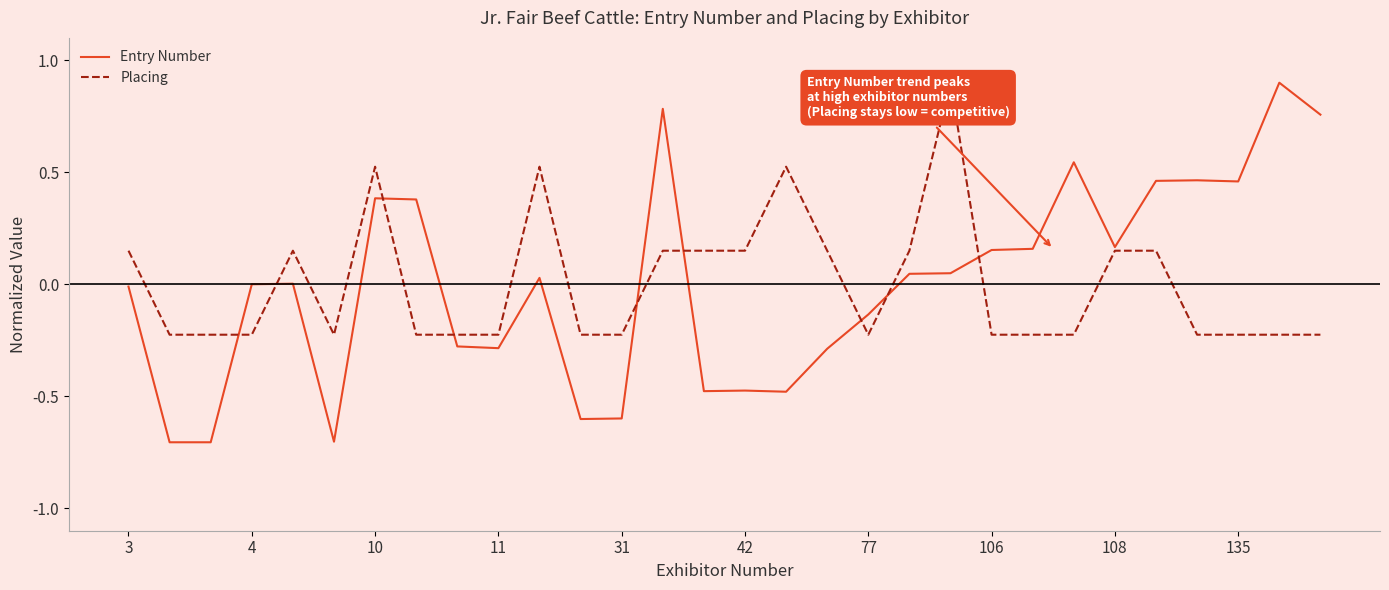

Which series has the widest spread of values?

Entry Number